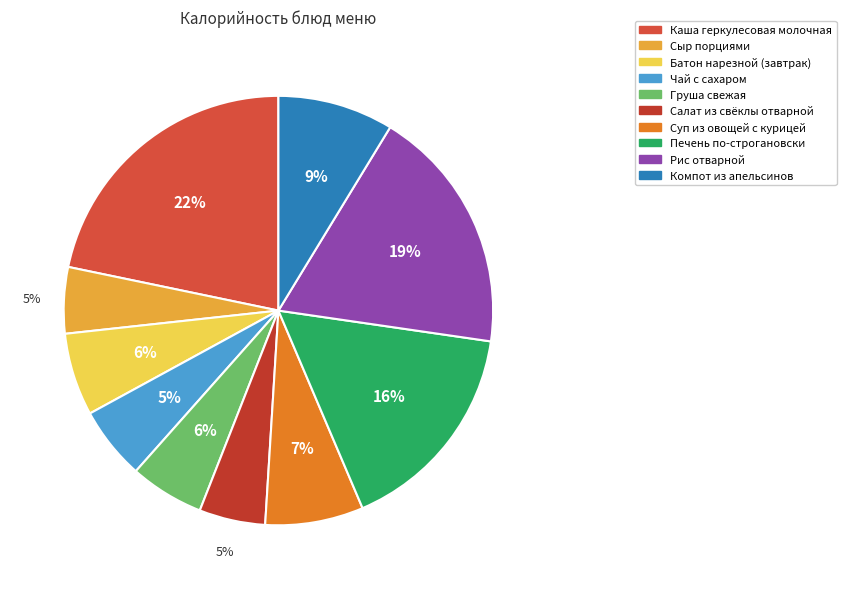

How many segments does this pie chart have?

10